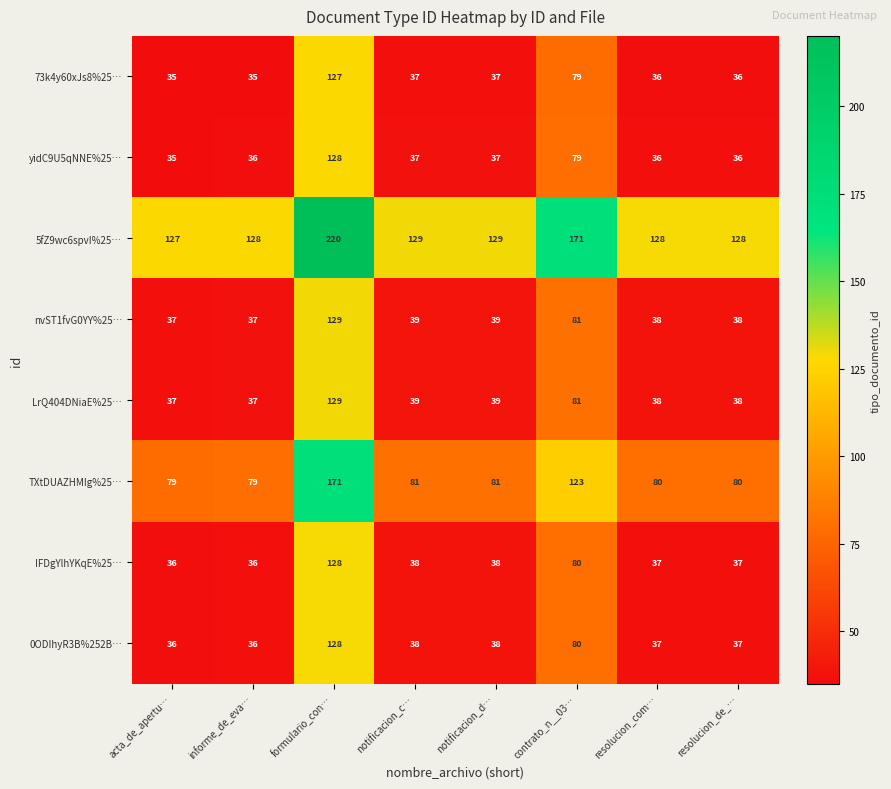

What is the spread (max minus min) of values at notificacion_c…?

92